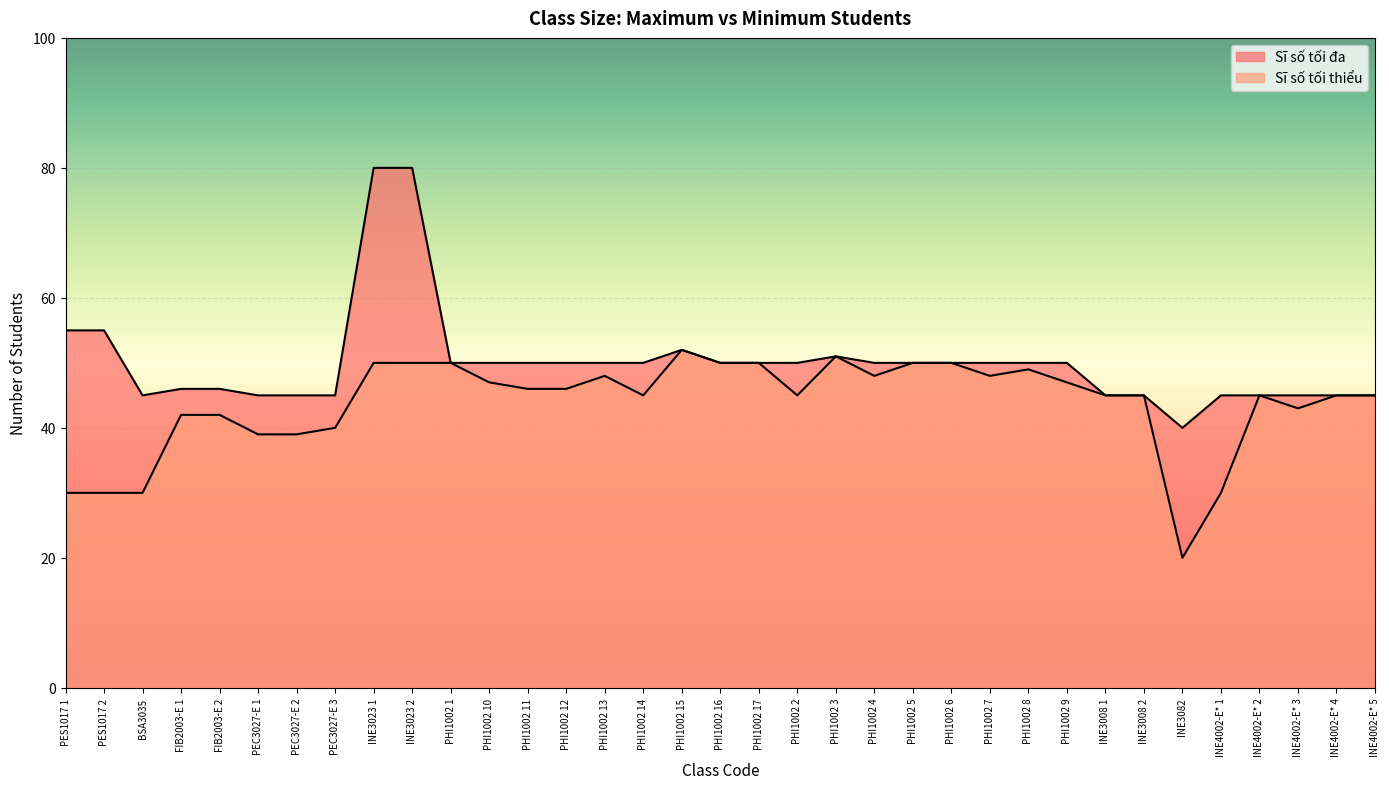

True or false: Sĩ số tối thiểu and Sĩ số tối đa intersect in this chart.

False